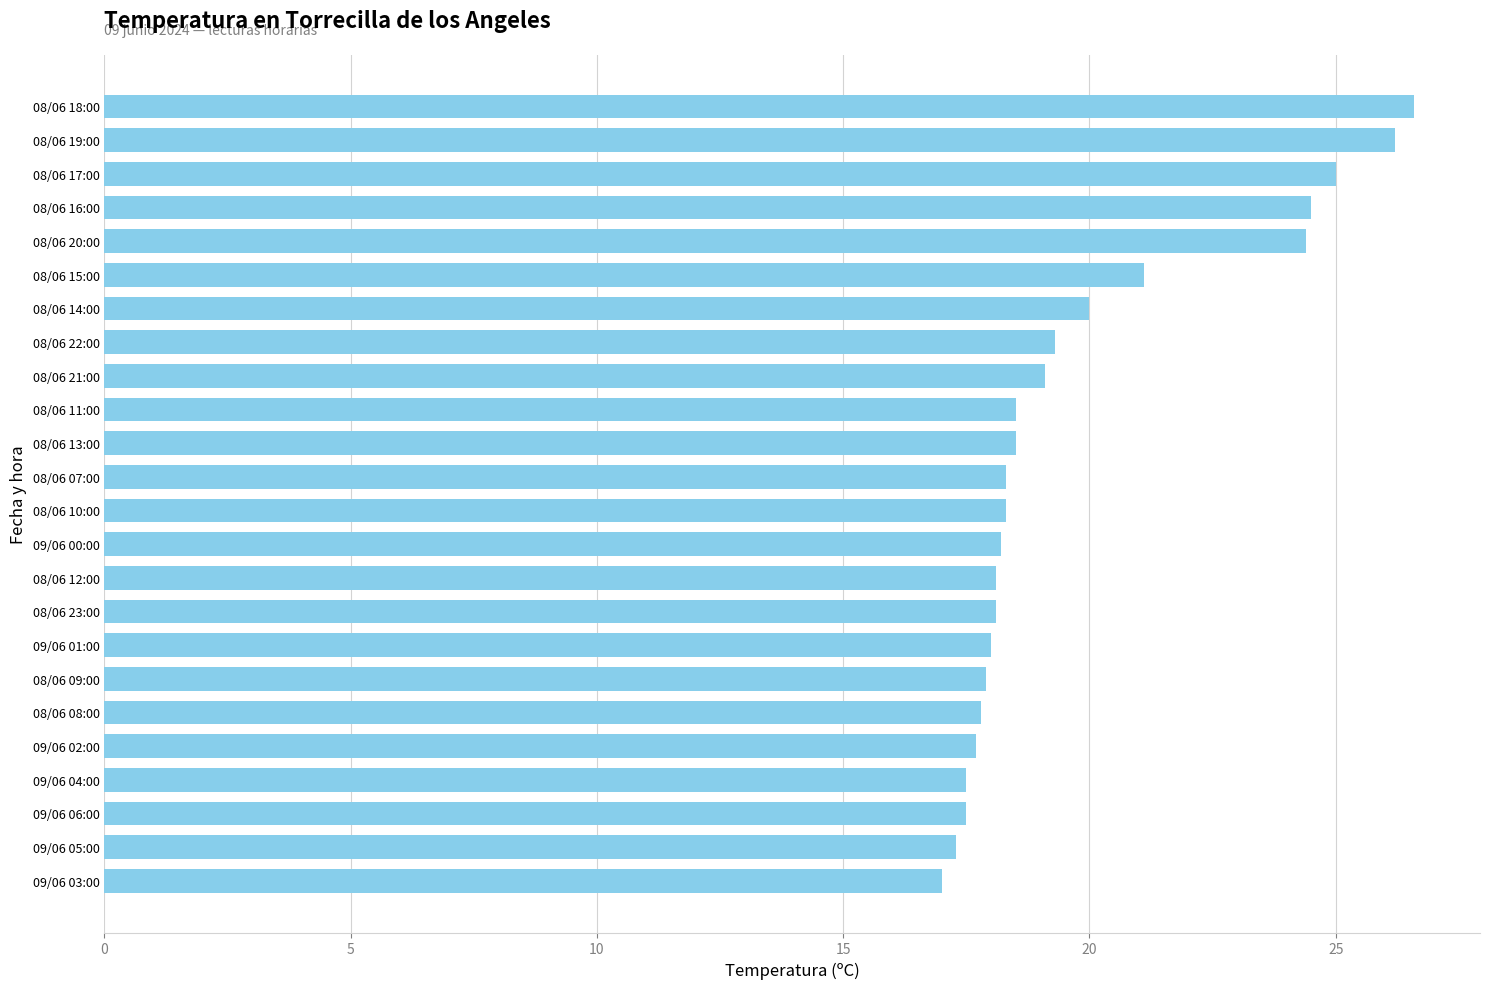

Which has a higher value, 08/06 22:00 or 09/06 04:00?

08/06 22:00